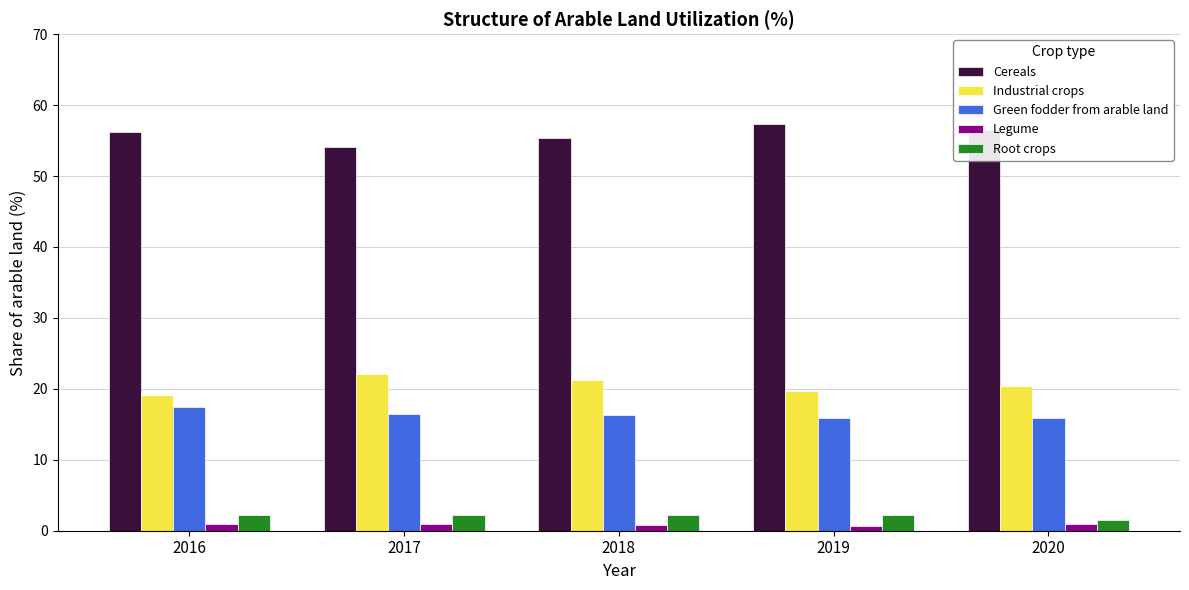

What is the maximum value shown in the chart?

57.3